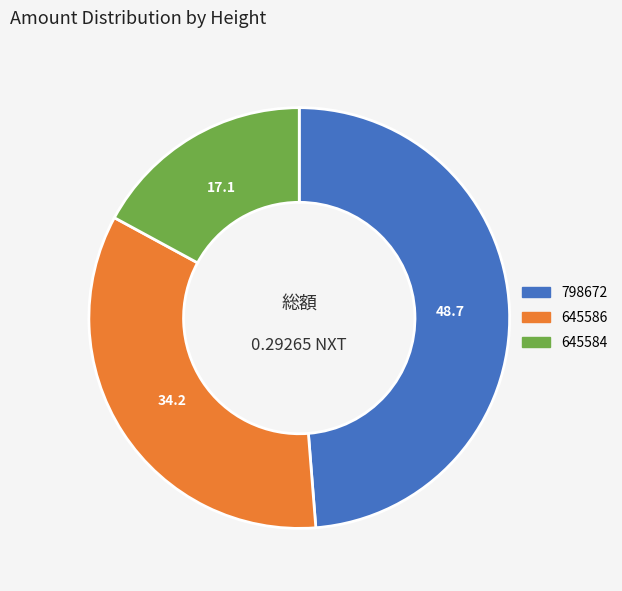

Count the number of slices in the pie.

3